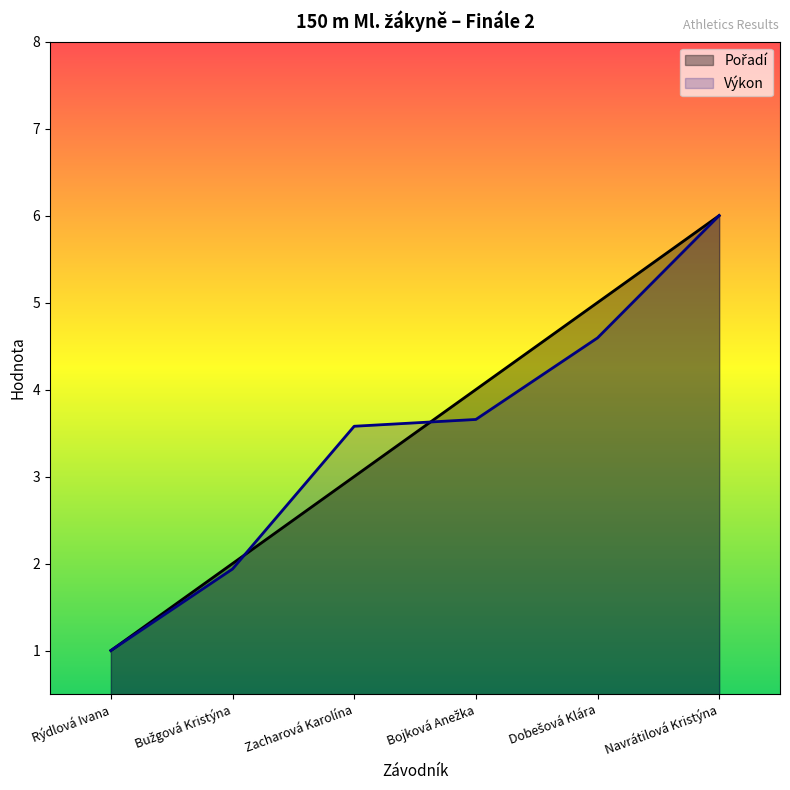

Which series changed the most between Rýdlová Ivana and Navrátilová Kristýna?

Pořadí